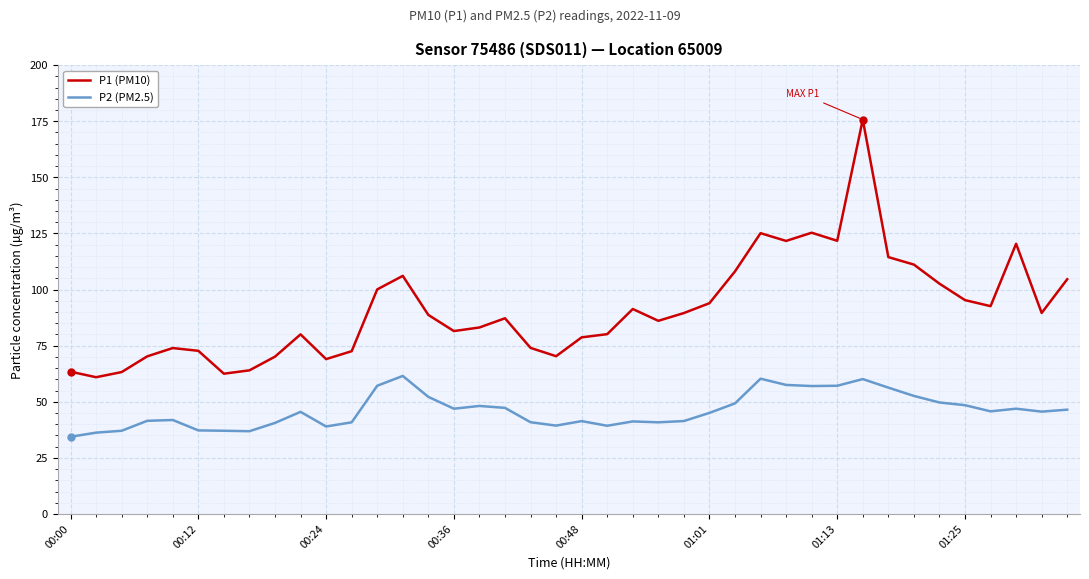

Which series has the largest range (max minus min)?

P1 (PM10)